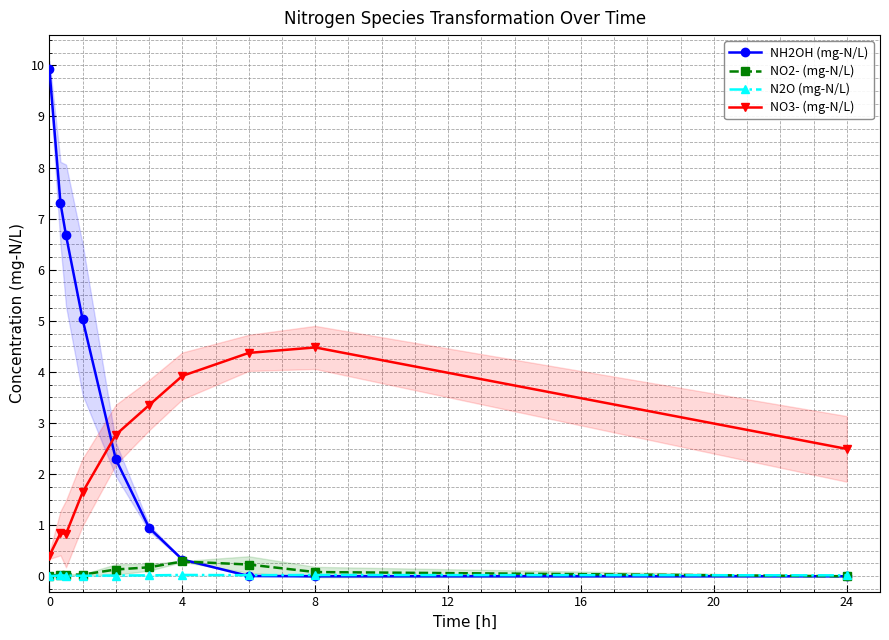

What is the difference between the maximum and minimum values in the NH2OH (mg-N/L) series?

9.9